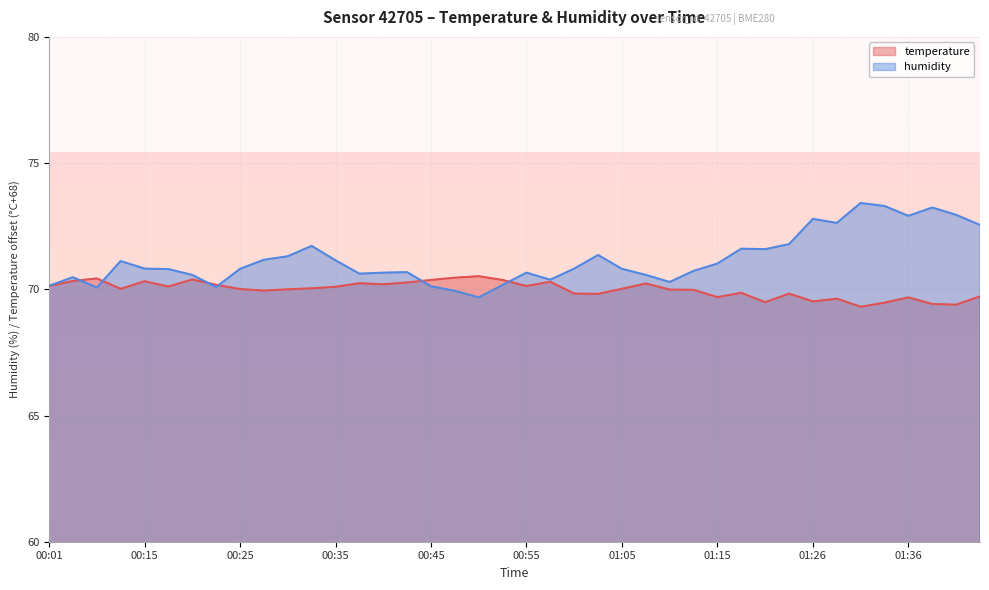

At which label does temperature reach its peak?

00:50